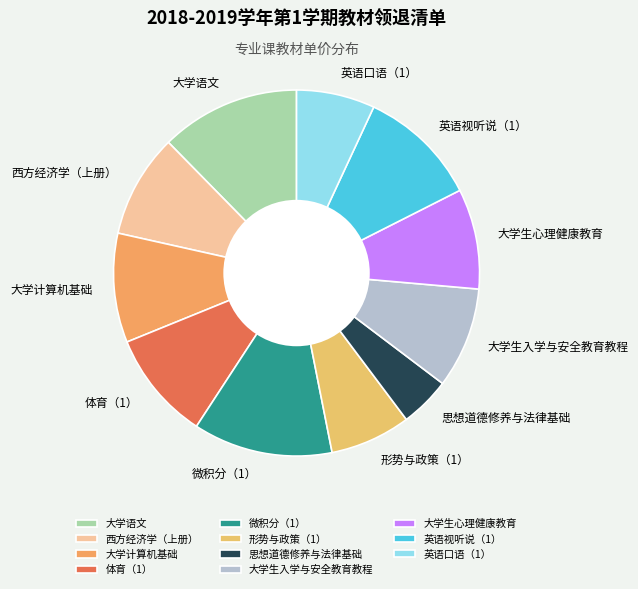

Approximately how many times larger is the value at 大学生入学与安全教育教程 compared to 英语视听说（1）?

0.8